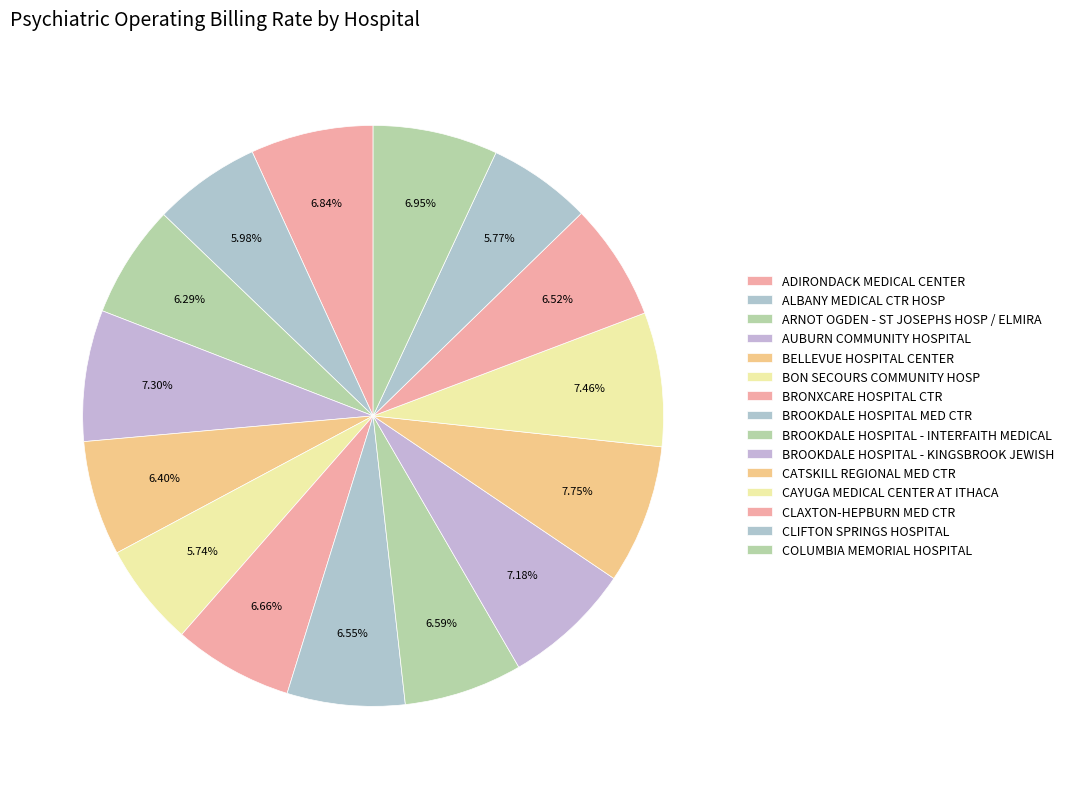

To the nearest percent, what percentage of the pie is BON SECOURS COMMUNITY HOSP?

6%